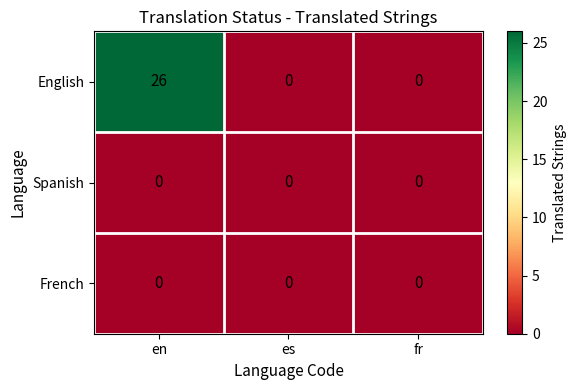

Reading right to left, what are all the values shown in this chart?

English: 0	0	26
Spanish: 0	0	0
French: 0	0	0